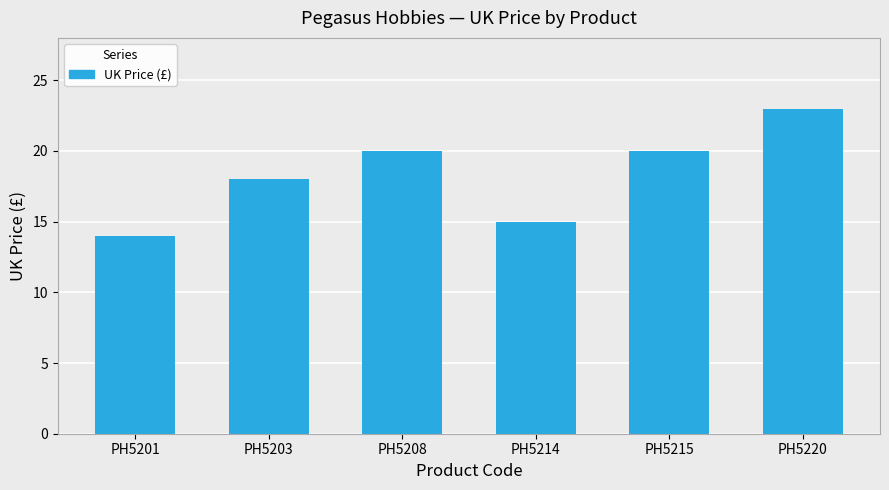

Reading right to left, transcribe all the data shown in this chart.

PH5220=23.0	PH5215=20.0	PH5214=15.0	PH5208=20.0	PH5203=18.0	PH5201=14.0